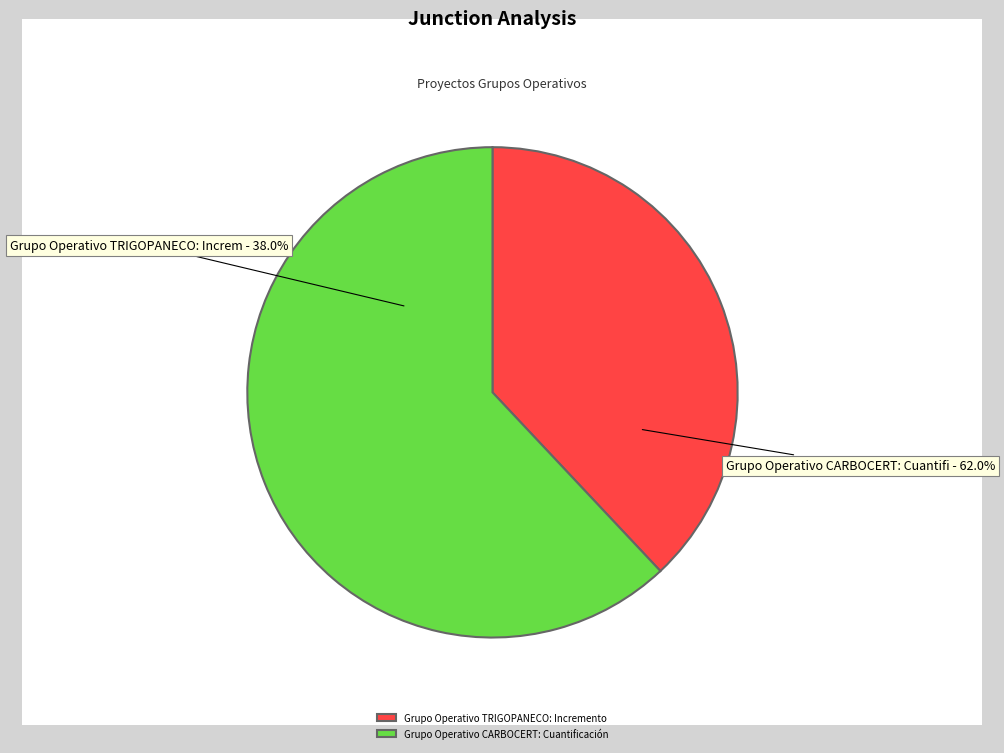

Does any single category account for the majority?

Yes